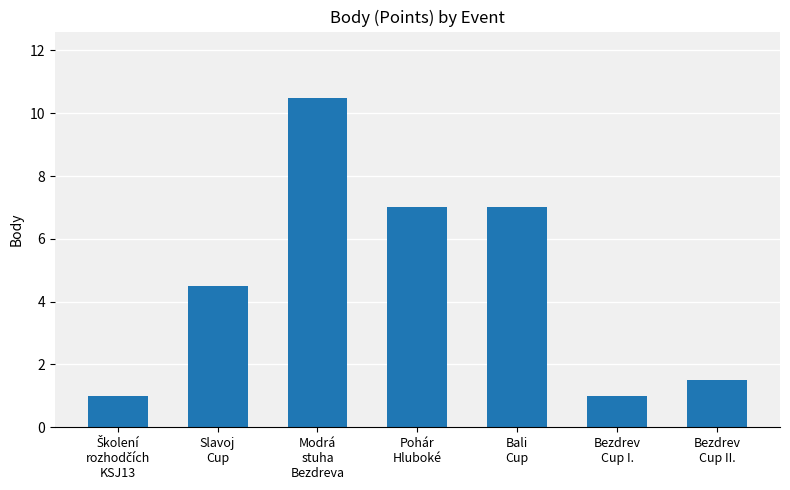

What is the difference between the maximum and minimum values?

9.5